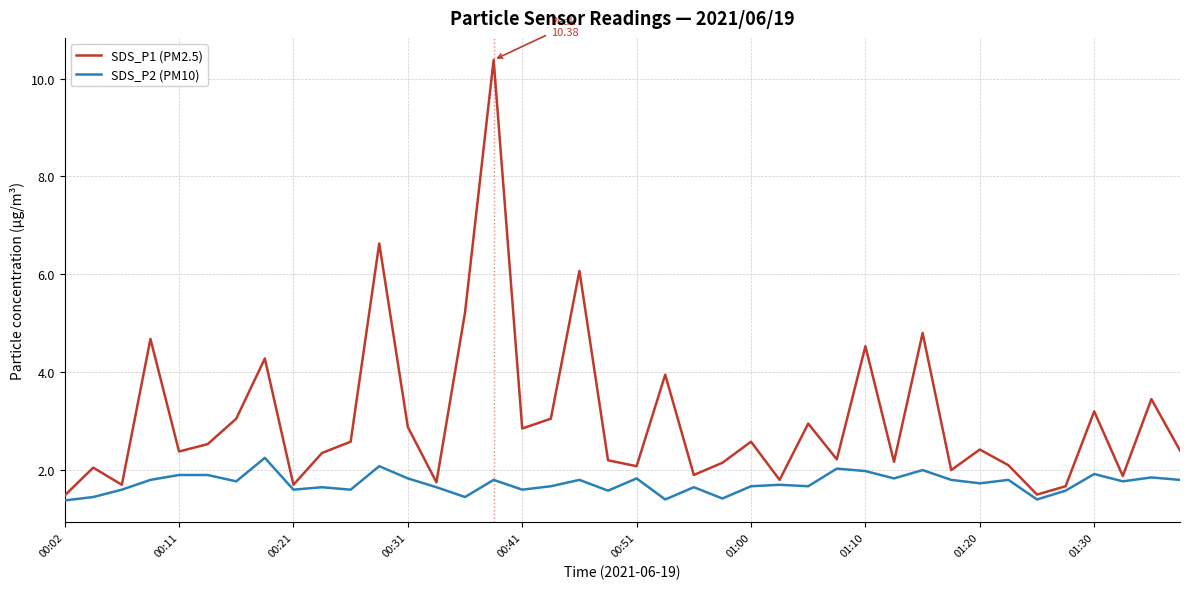

List the series in order of their overall mean, lowest first.

SDS_P2 (PM10), SDS_P1 (PM2.5)